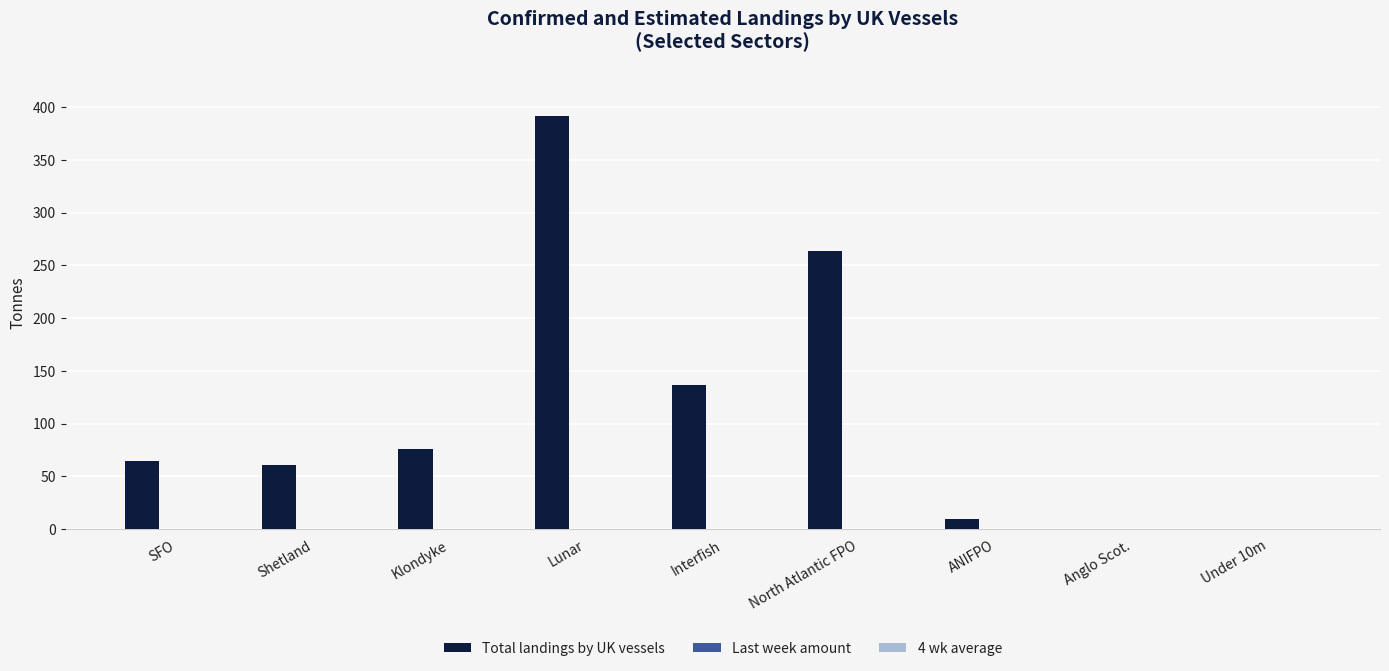

Which series has the widest spread of values?

Total landings by UK vessels